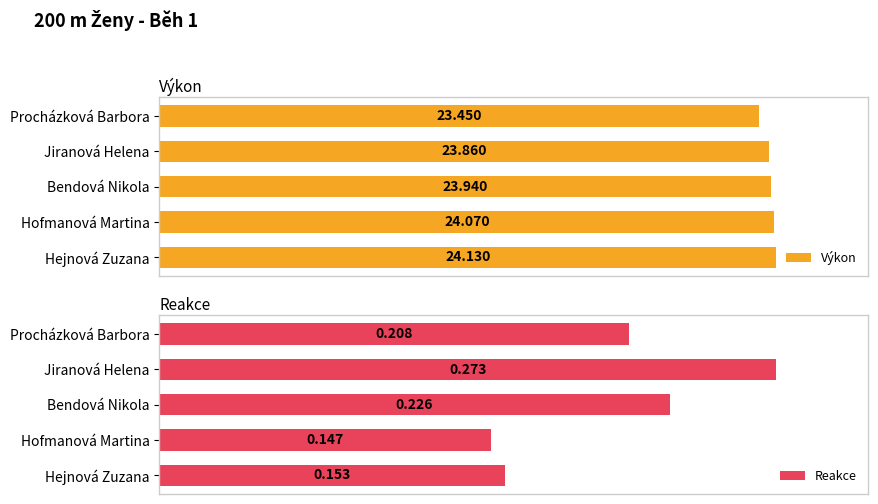

List the series in order of their peak value, highest first.

Výkon, Reakce